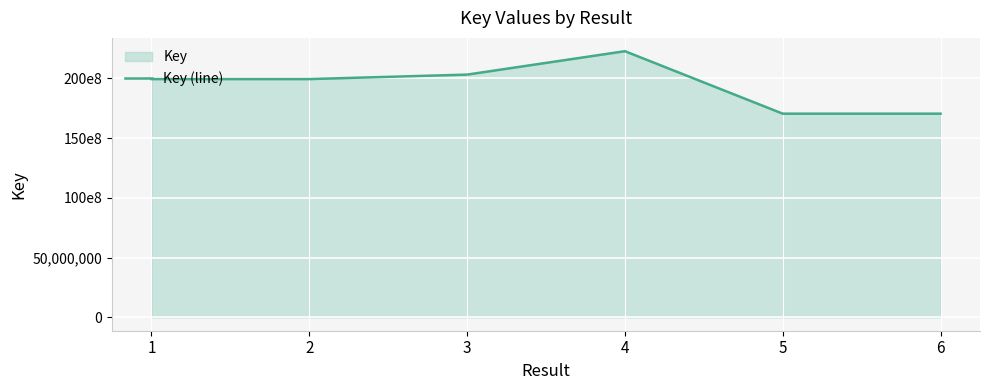

What is the sum of the values at 1 and 5?

369959318